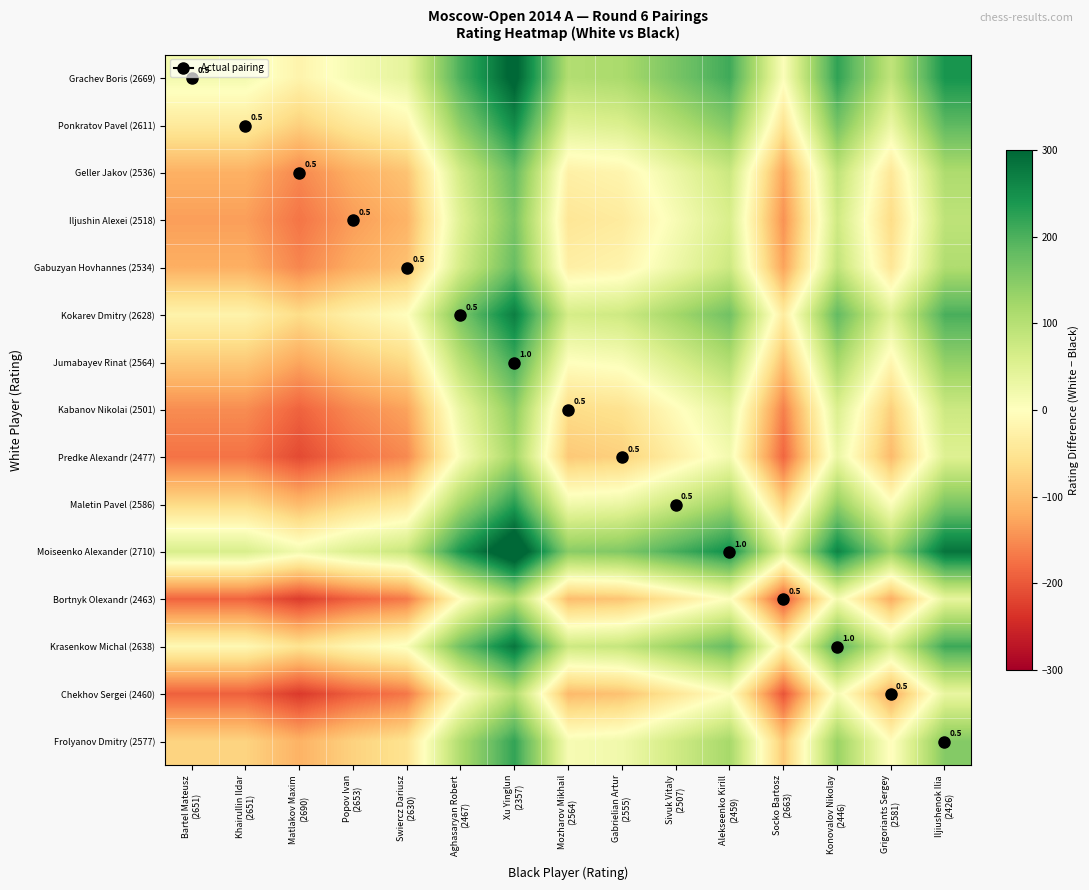

Where is Geller Jakov (2536) nearest to the value 12?

Sivuk Vitaly (2507)